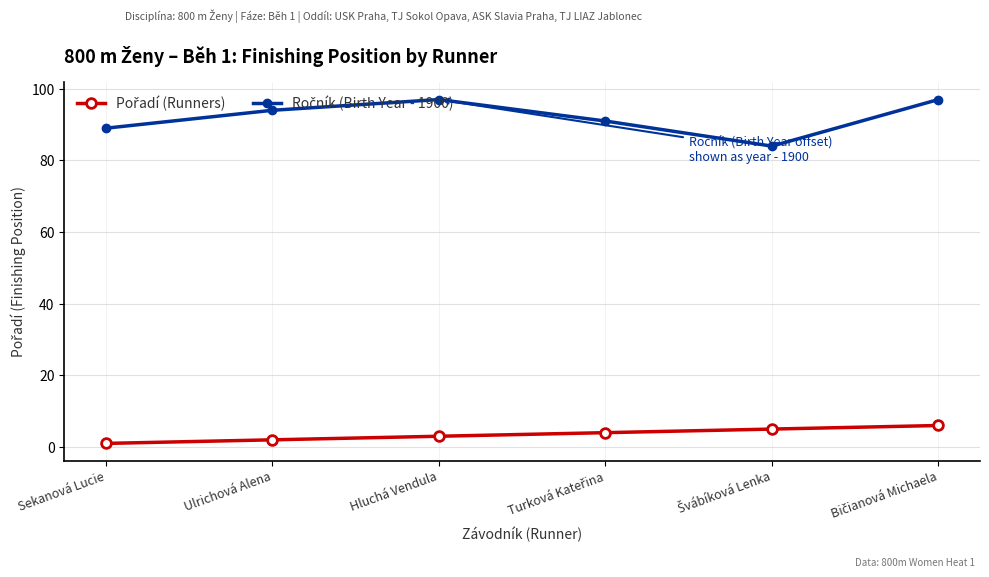

What is the greatest value displayed?

97